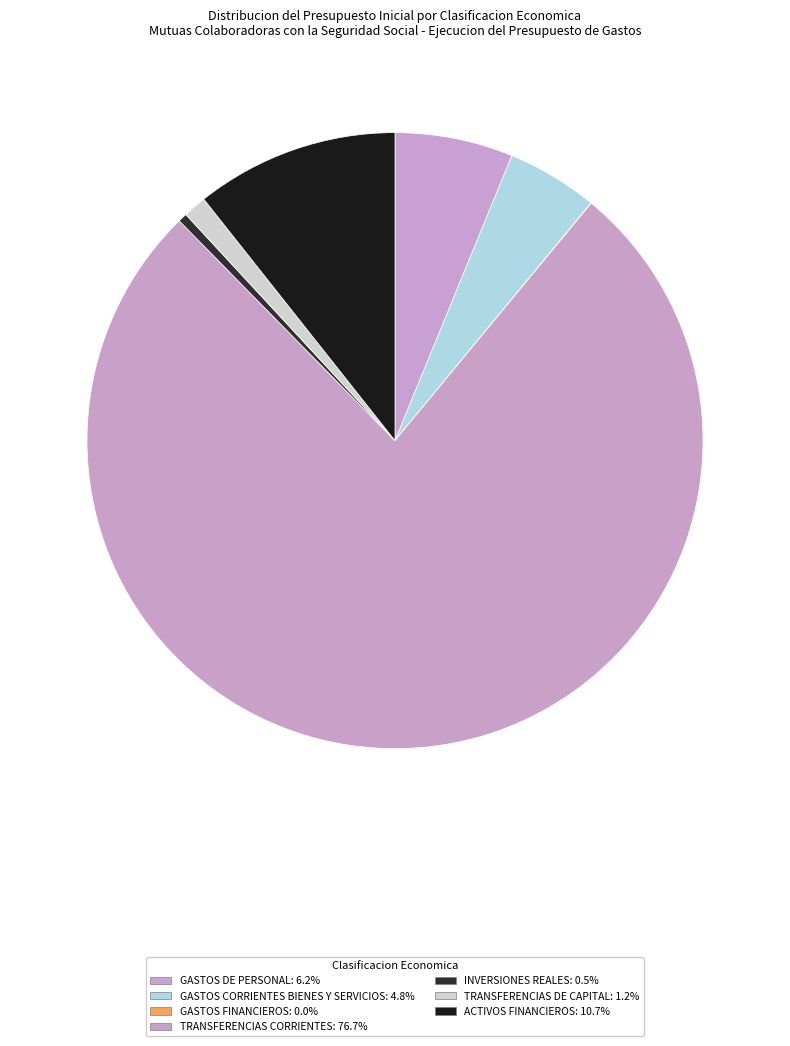

Is ACTIVOS FINANCIEROS the majority of the pie?

No